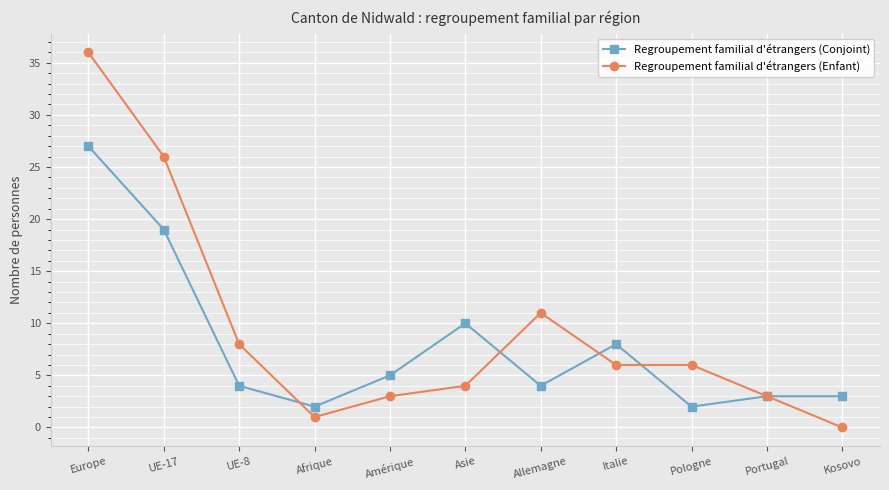

What is the value of the Regroupement familial d'étrangers (Conjoint) point at the 11th from the left?

3